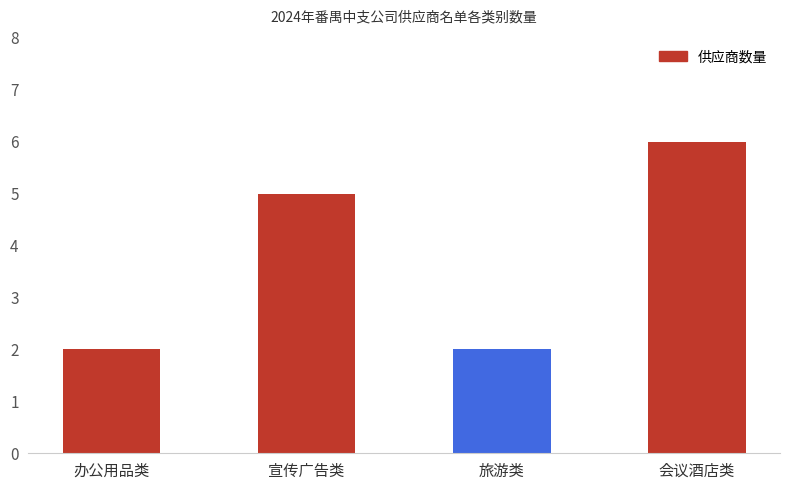

What is the maximum value shown in the chart?

6